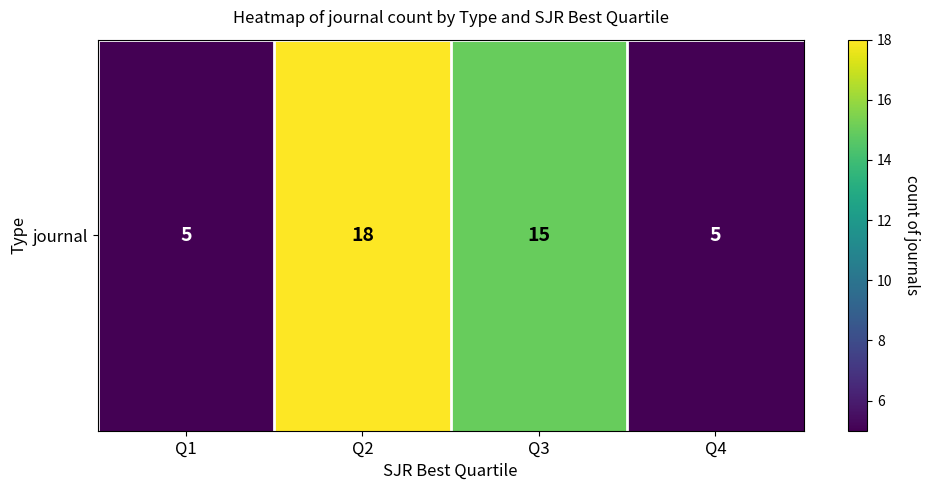

List the labels in order of value, largest first.

Q2, Q3, Q1, Q4